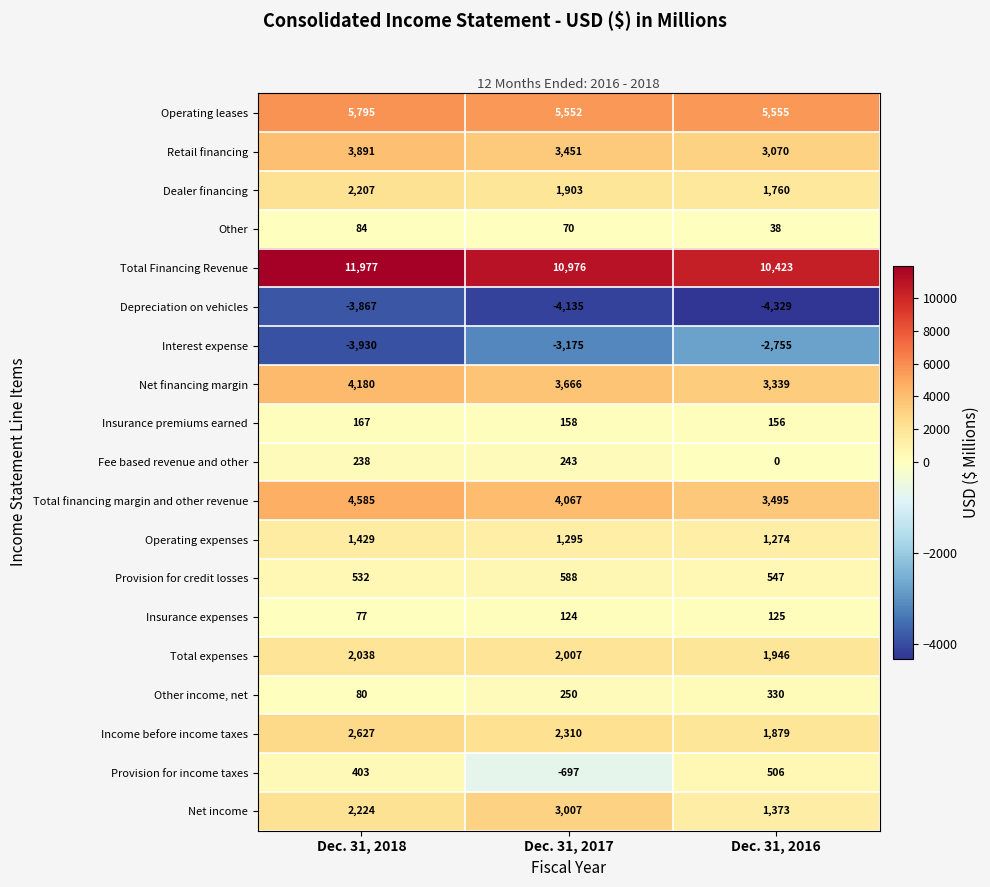

The value of Interest expense at Dec. 31, 2016 is -2755. True or false?

True